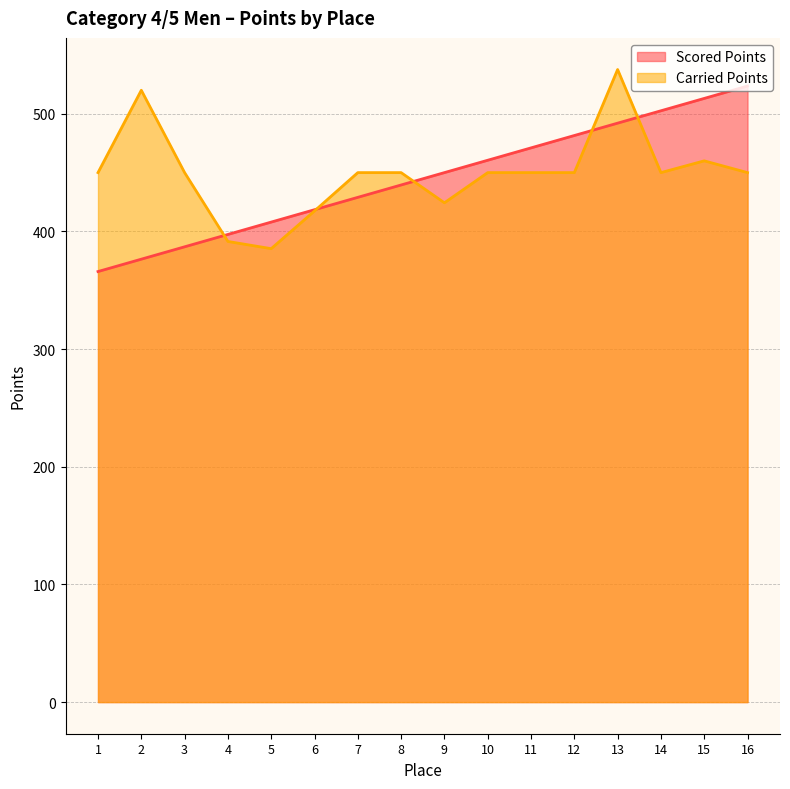

How many values in the Scored Points series are below 450?

8